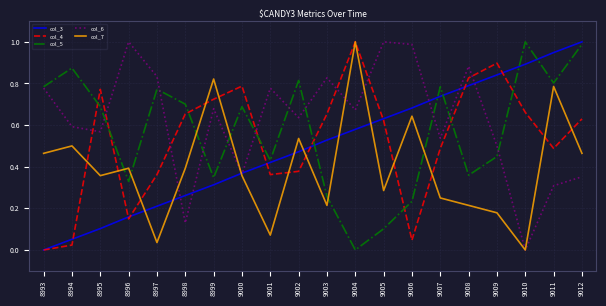

List the labels in order of col_3 value, smallest first.

8993, 8994, 8995, 8996, 8997, 8998, 8999, 9000, 9001, 9002, 9003, 9004, 9005, 9006, 9007, 9008, 9009, 9010, 9011, 9012